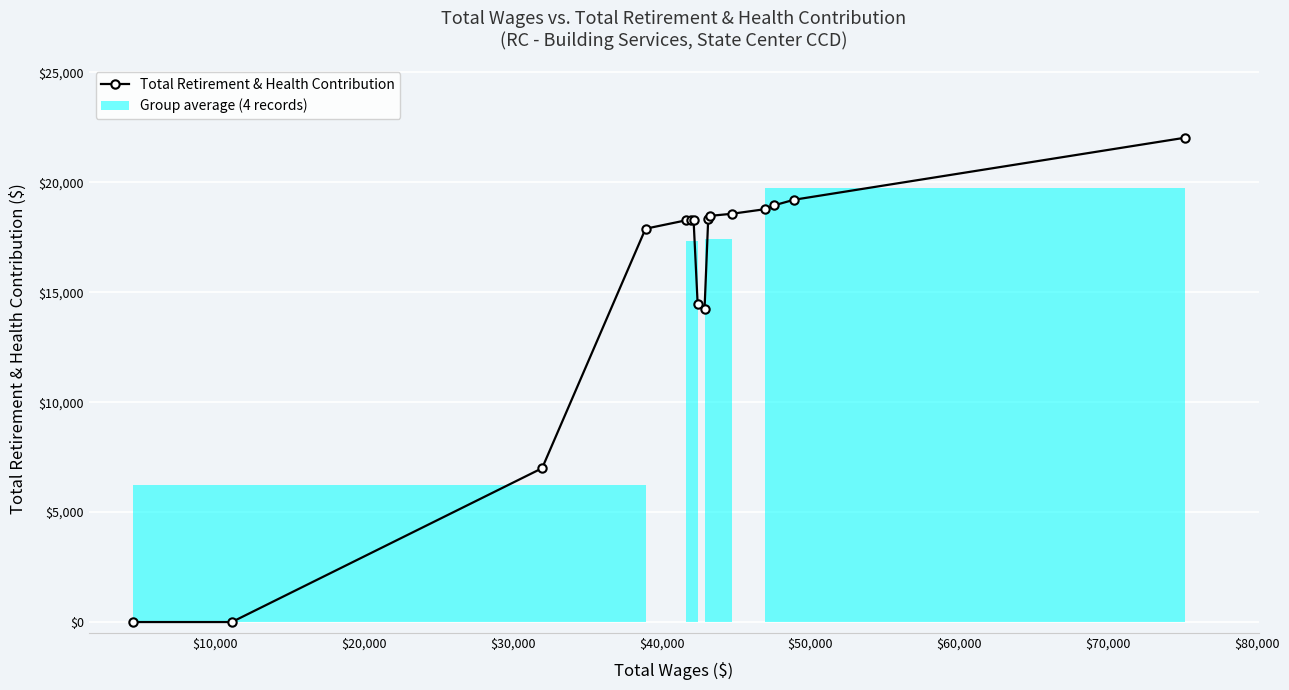

What is the sum of all values?

242770